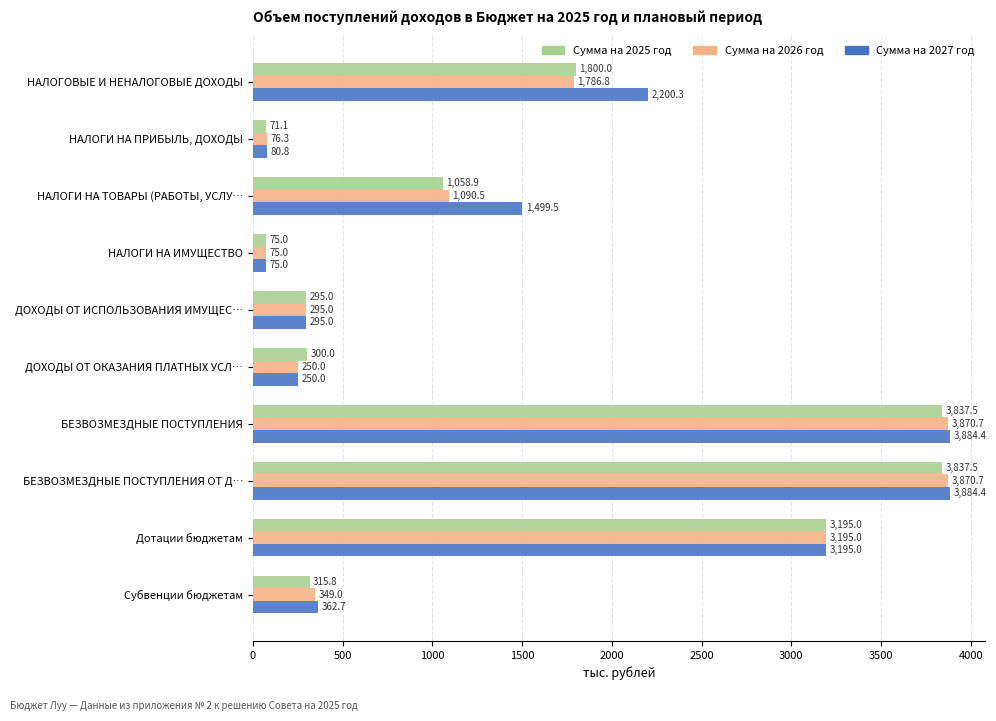

What is the difference between the maximum and minimum values in the Сумма на 2027 год series?

3809.4